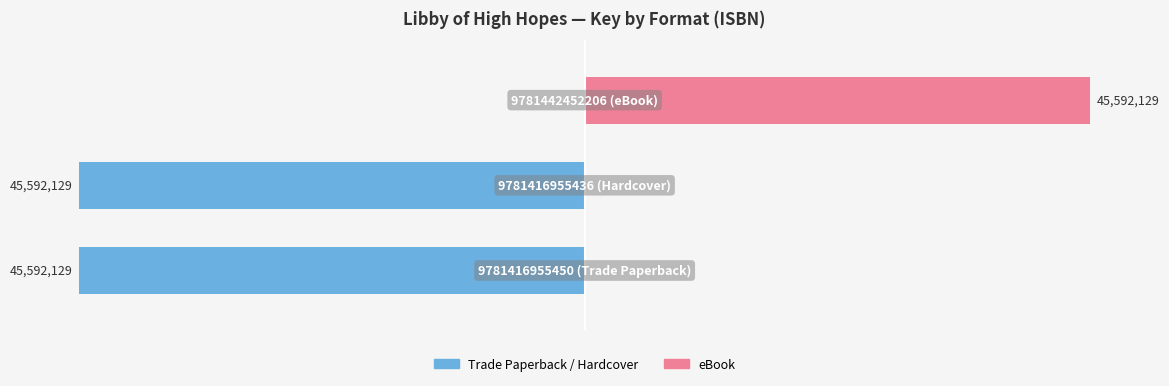

Between 2 and 1, which is larger?

2